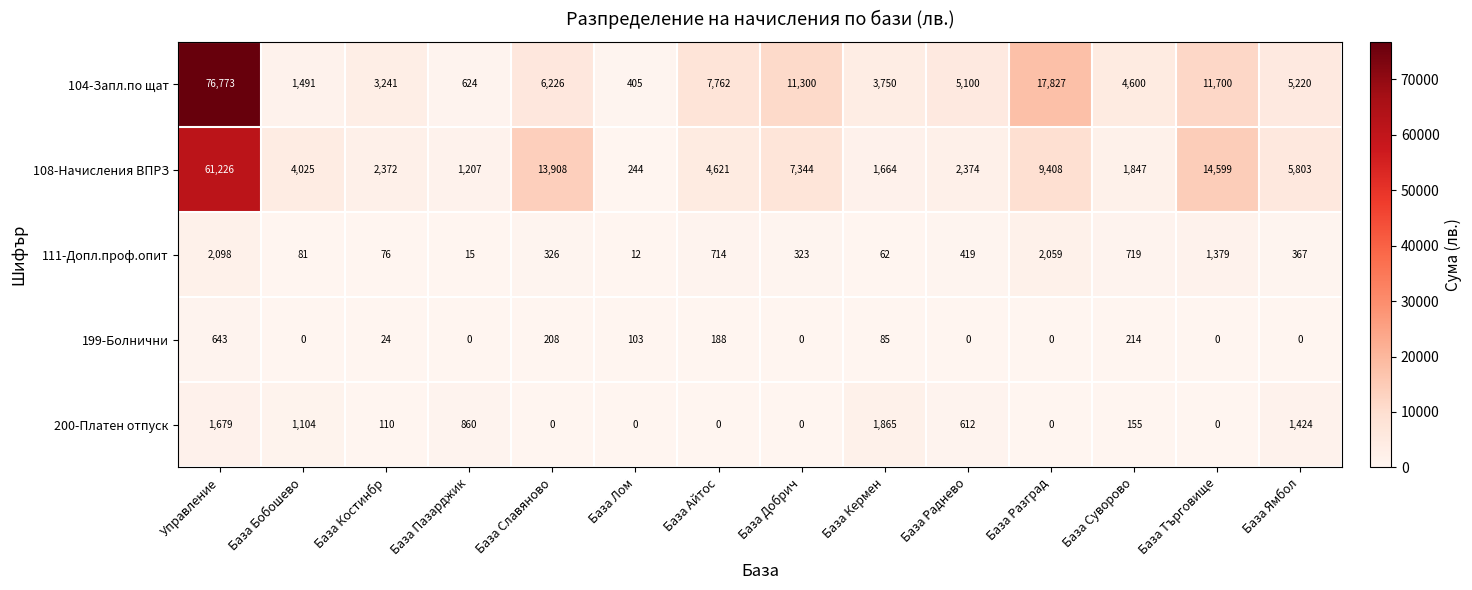

Count the number of data series in this chart.

5